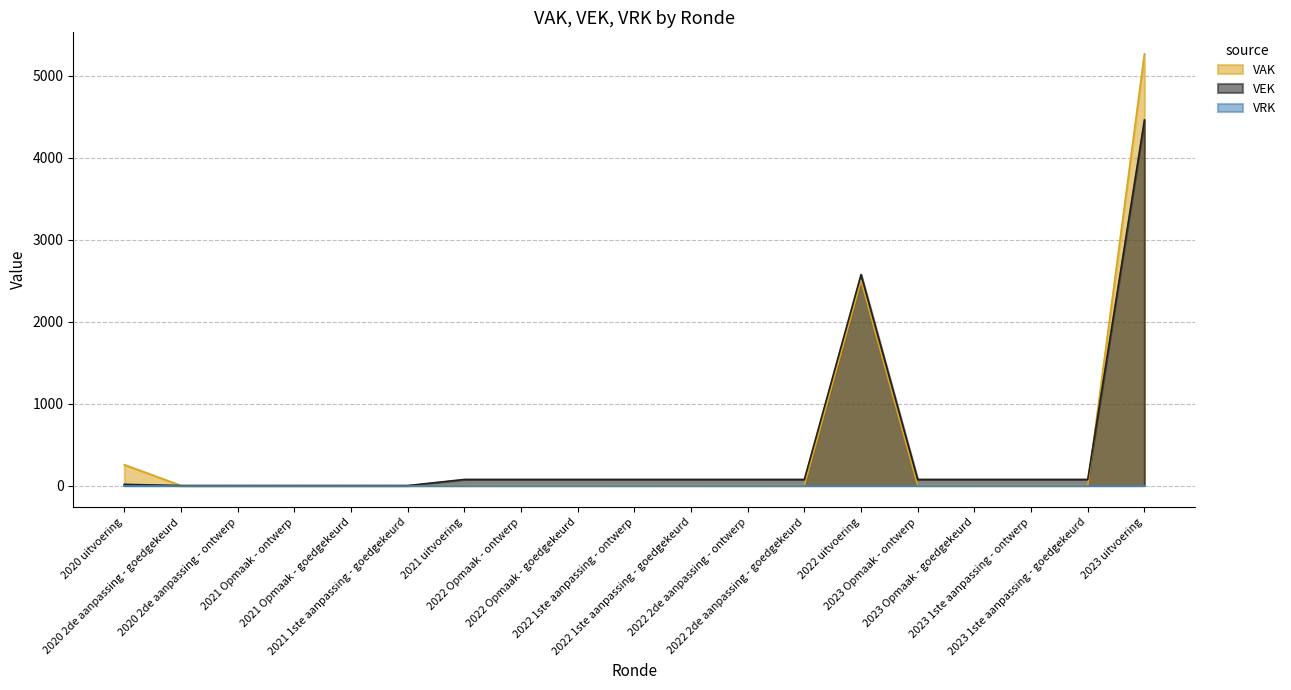

Which series changed the most between 2021 1ste aanpassing - goedgekeurd and 2022 2de aanpassing - ontwerp?

VEK